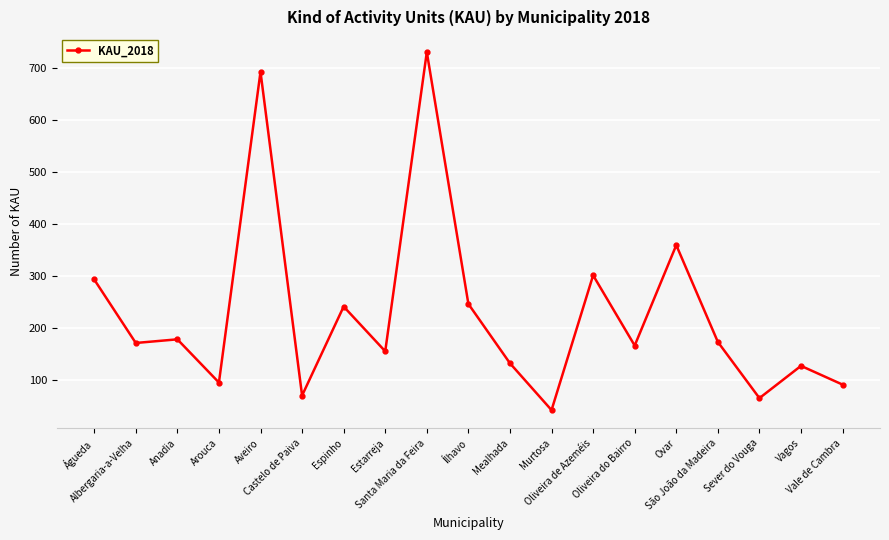

How many lines are shown in the chart?

1